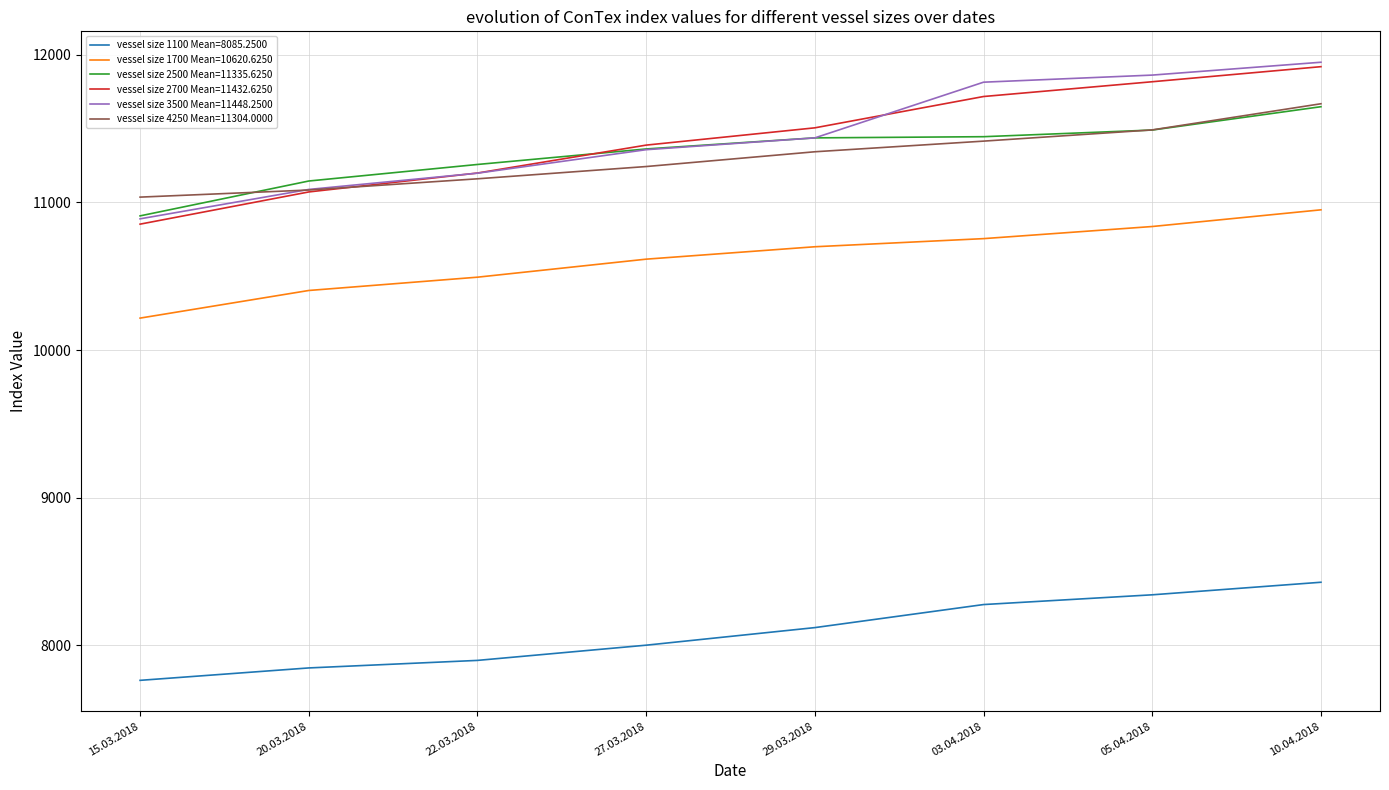

The vessel size 2700 Mean=11432.6250 series shows 7838 at 27.03.2018. True or false?

False